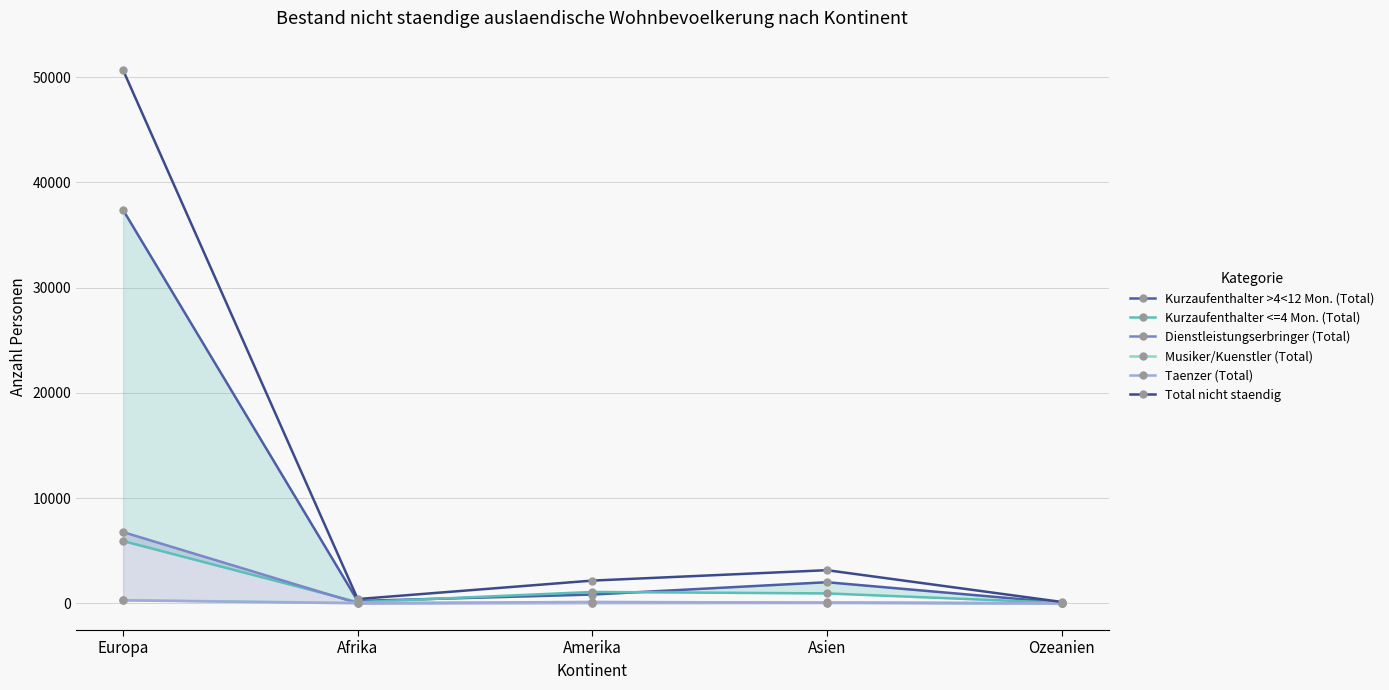

Where does the Total nicht staendig series first go above 2163?

Europa